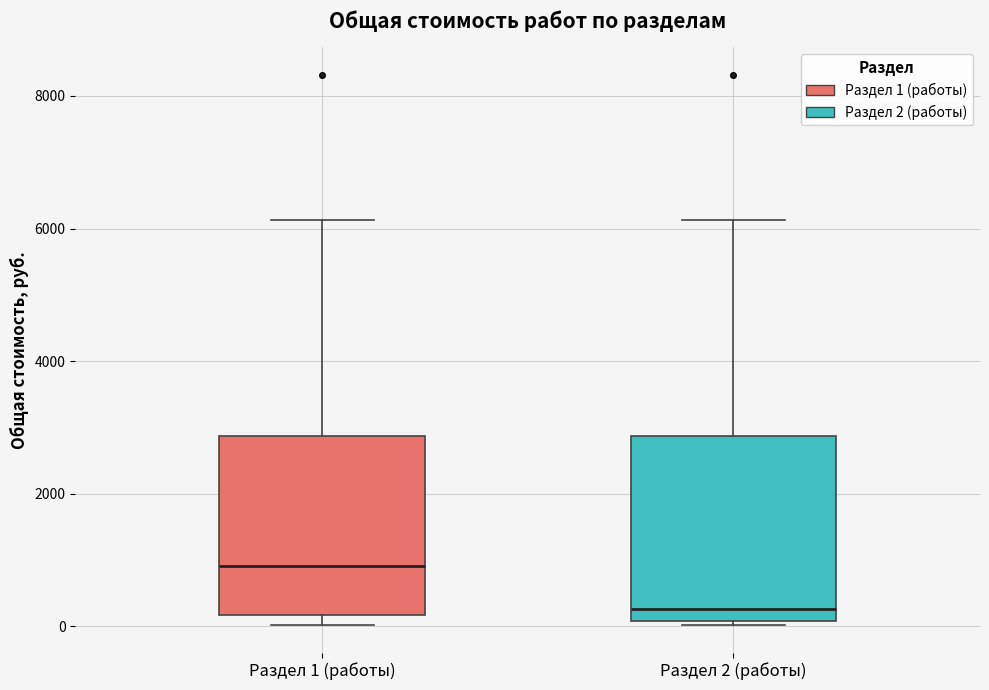

Reading left to right, transcribe this box plot: for each box, give where its median line is, the range the box spans, and where its two whiskers end, as read against the y-axis. The values are not printed on the chart, so give them approximately, as read against the axis.

Раздел 1 (работы): median 1000, box 200 to 2800, whiskers 0 to 6200
Раздел 2 (работы): median 200, box 0 to 2800, whiskers 0 (just below the box's lower edge) to 6200